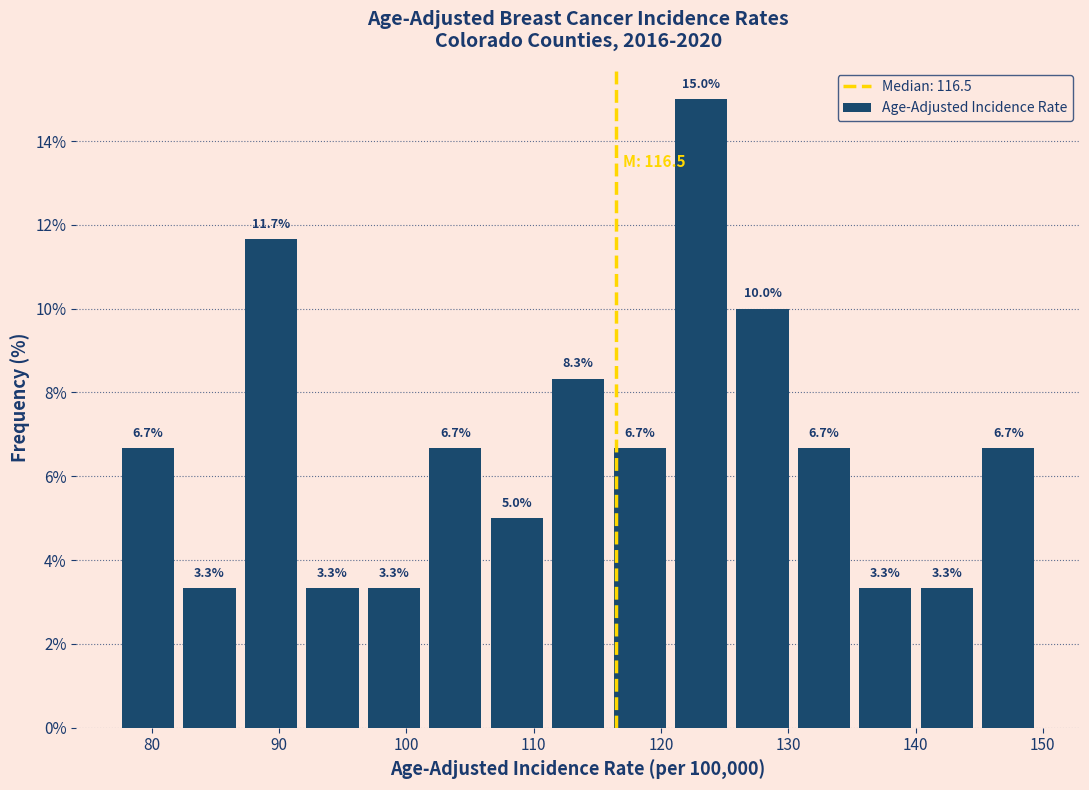

Which range on the x-axis has the tallest bar?

121 to 126